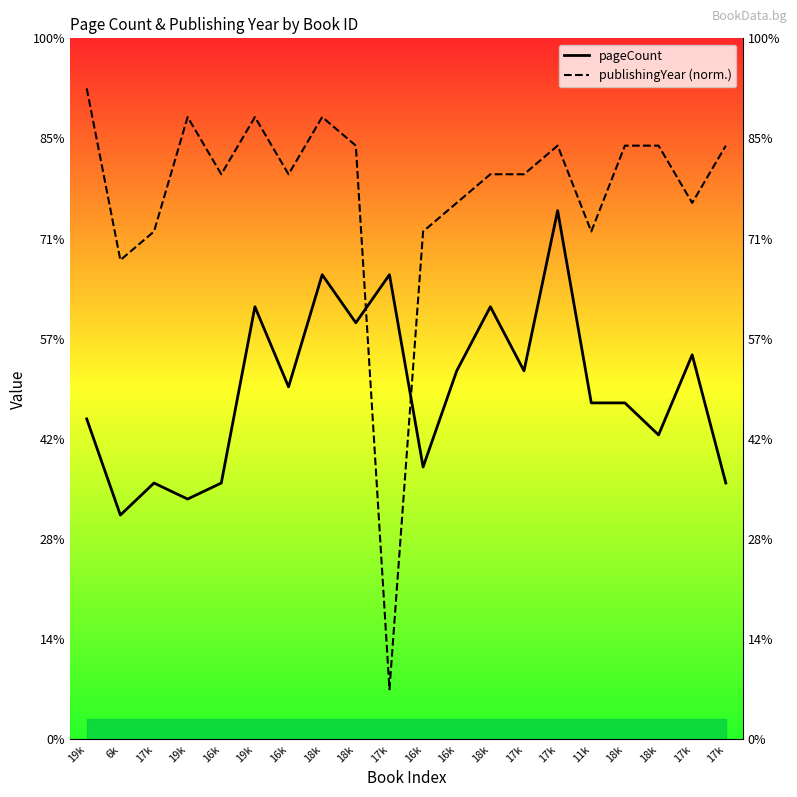

How many interior local peaks does the publishingYear (norm.) series have?

4